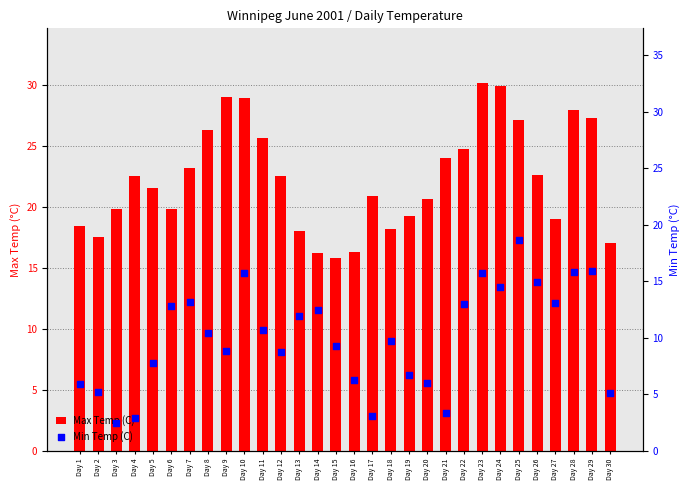

Which series has the largest Y range (max minus min)?

Min Temp (C)